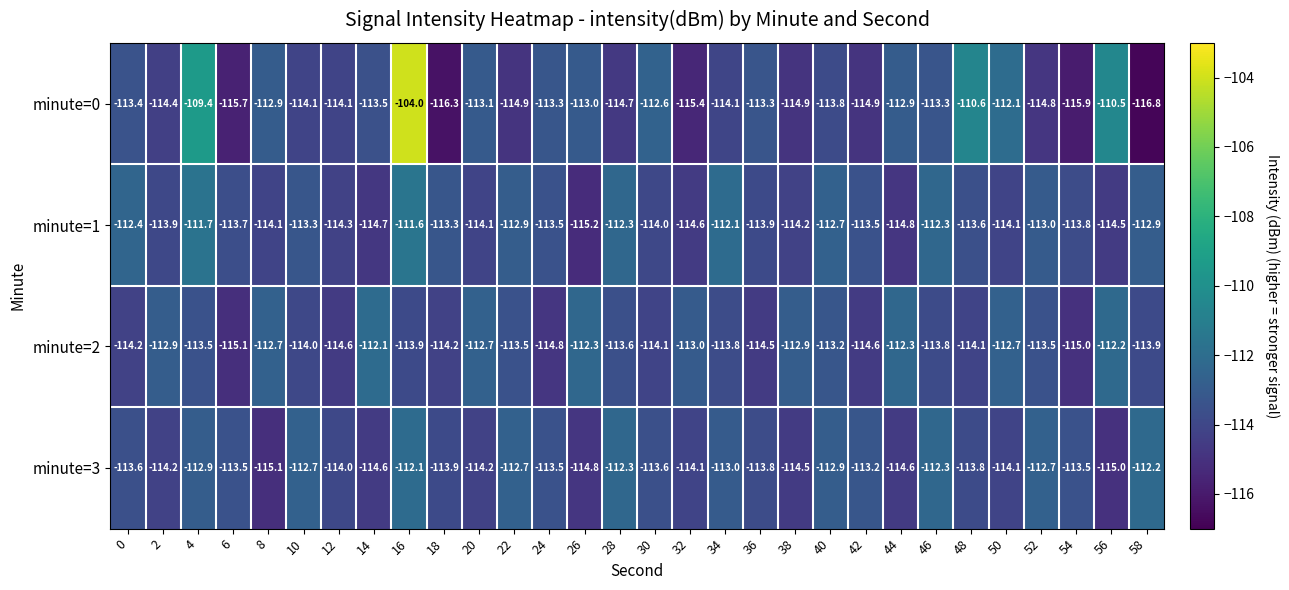

At which label does minute=0 reach its minimum?

58